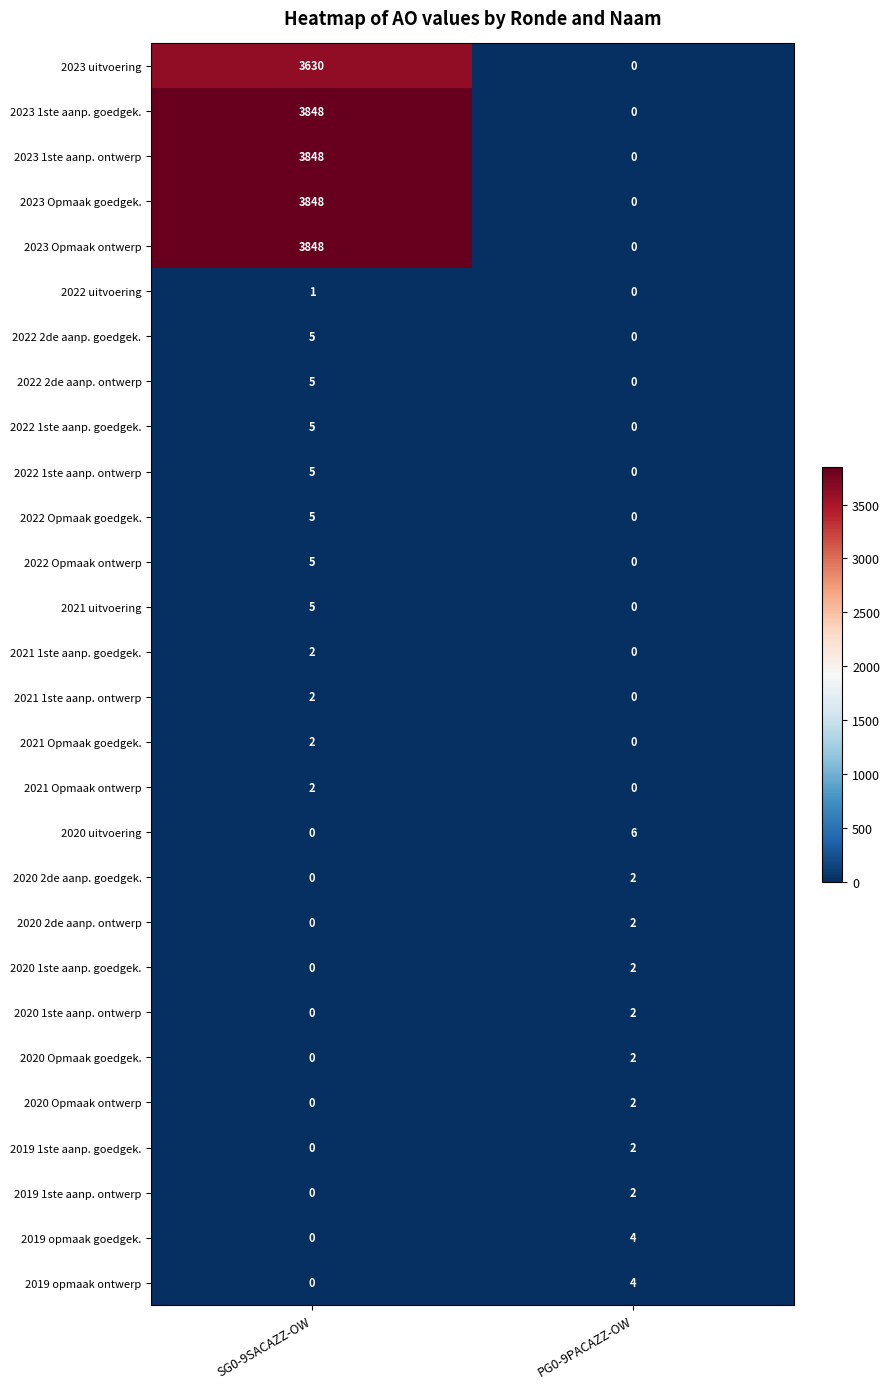

What is the spread (max minus min) of values at PG0-9PACAZZ-OW?

6